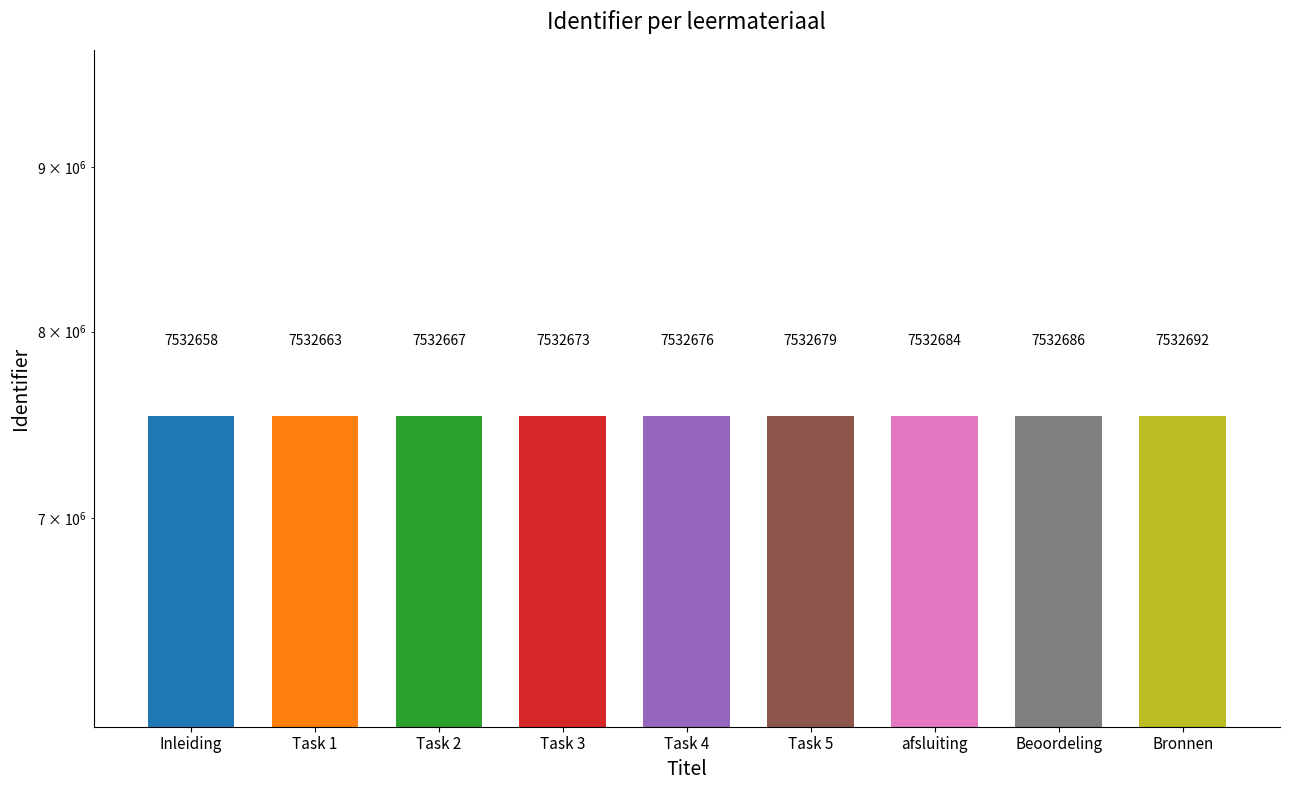

True or false: the data shows 7532658 at Inleiding.

True